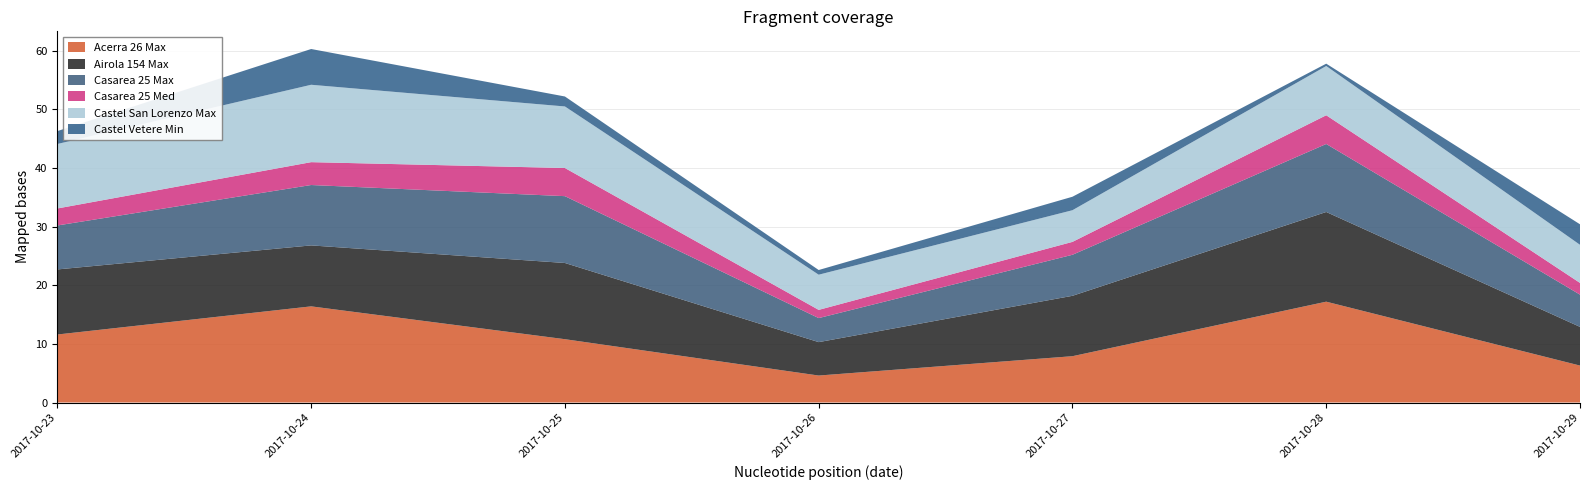

Reading left to right, what are all the values shown in this chart?

Acerra 26 Max: 11.6	16.4	10.8	4.6	7.9	17.2	6.3
Airola 154 Max: 11.1	10.4	13.0	5.7	10.3	15.3	6.6
Casarea 25 Max: 7.5	10.3	11.4	4.1	7.0	11.6	5.5
Casarea 25 Med: 2.9	3.9	4.8	1.4	2.2	4.9	2.0
Castel San Lorenzo Max: 11.0	13.2	10.5	6.0	5.4	8.4	6.5
Castel Vetere Min: 2.2	6.1	1.7	0.8	2.3	0.4	3.5